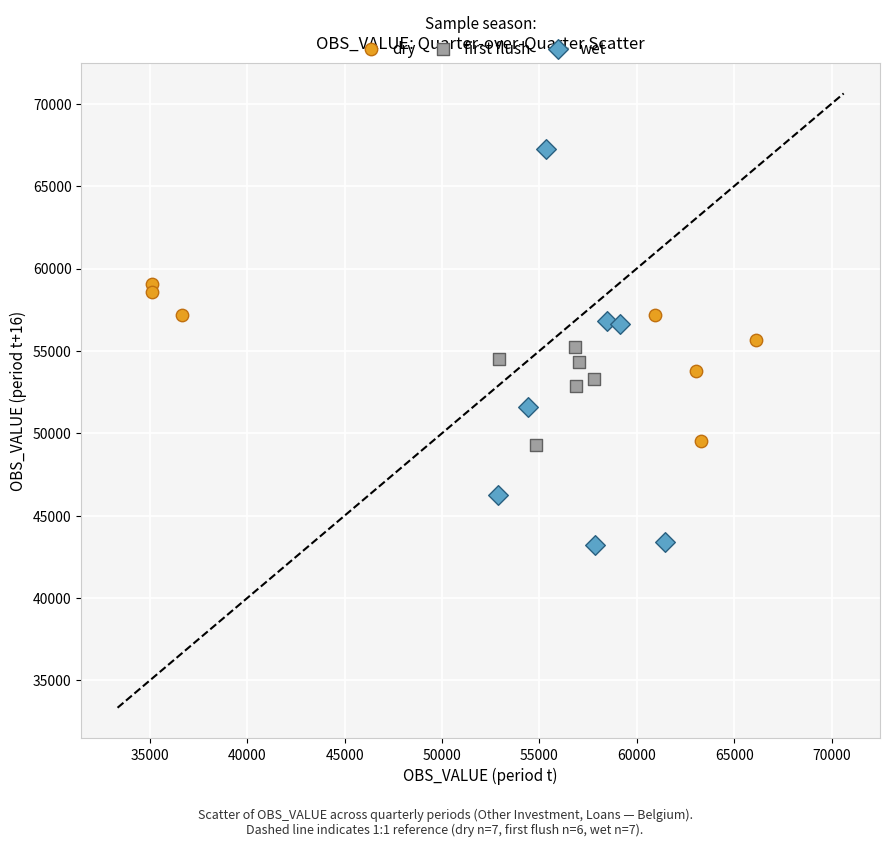

Which series contains the lowest Y value?

wet